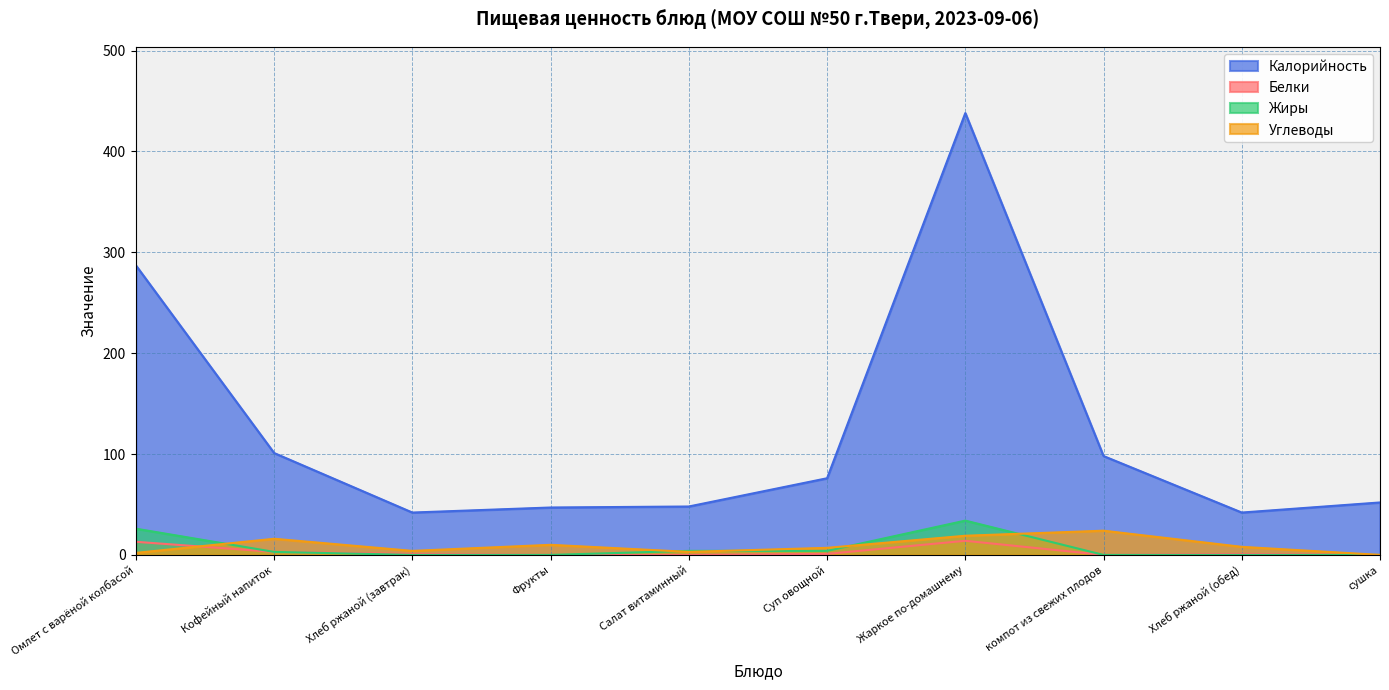

How many values in the Белки series are below 1?

4